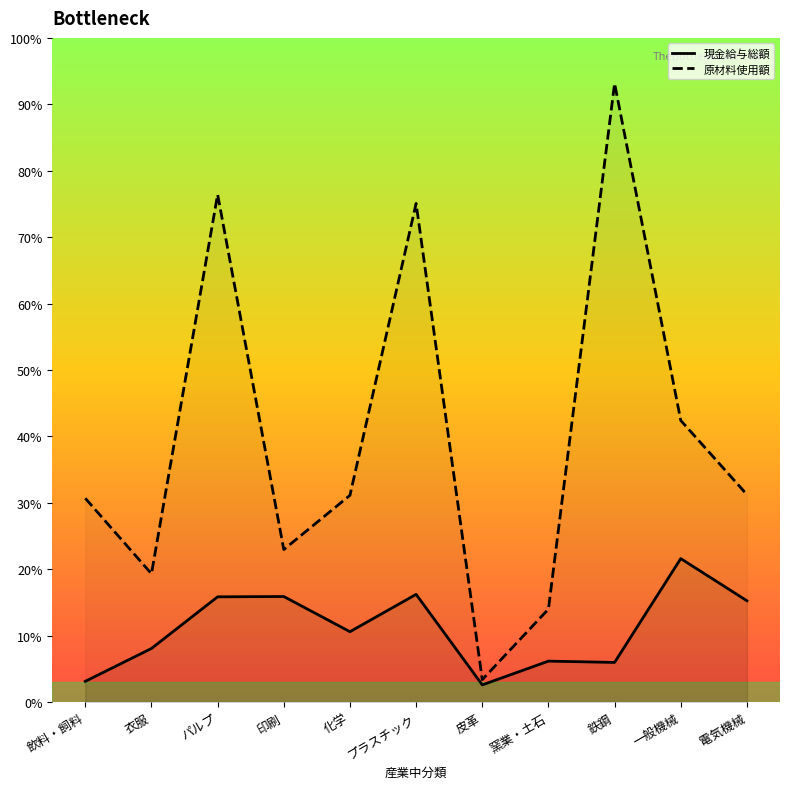

What are all the series names shown in the legend?

現金給与総額, 原材料使用額